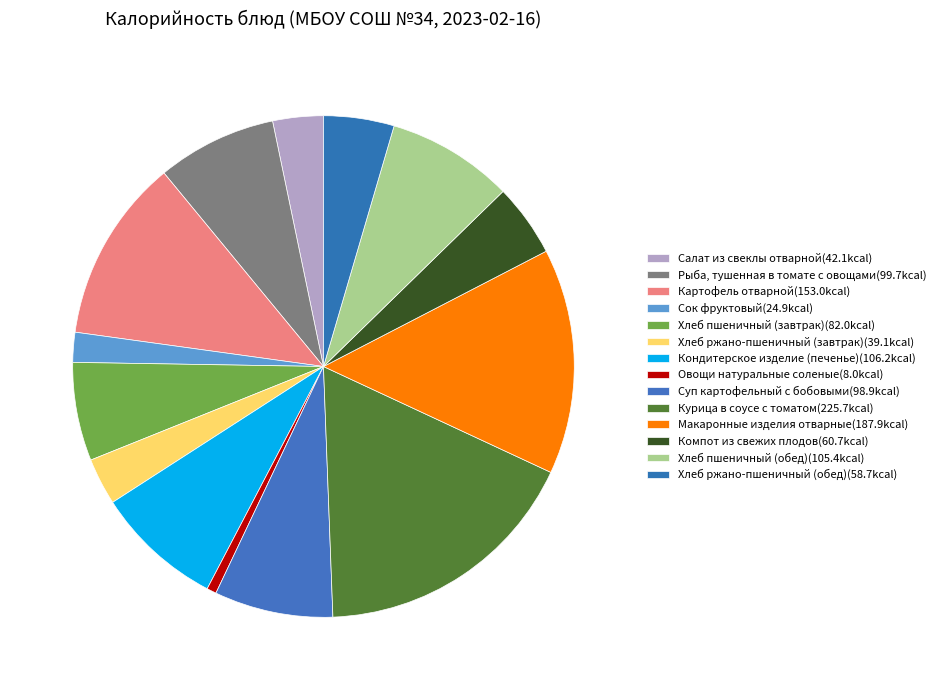

To the nearest percent, what is the difference between the largest and smallest slice percentages?

17%